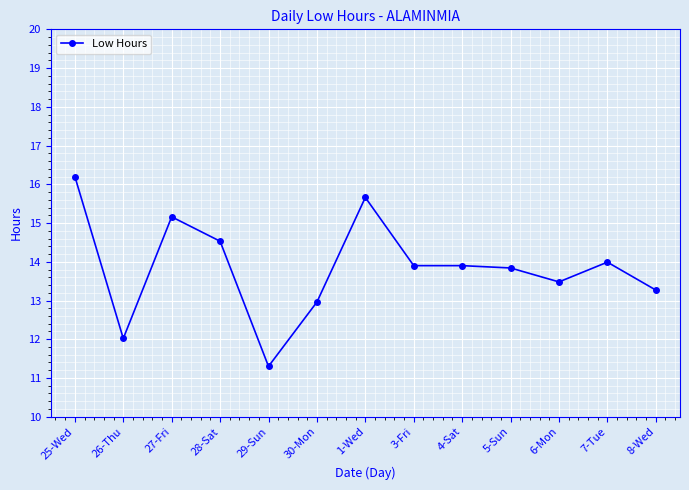

What is the label of the 7th point from the right?

1-Wed